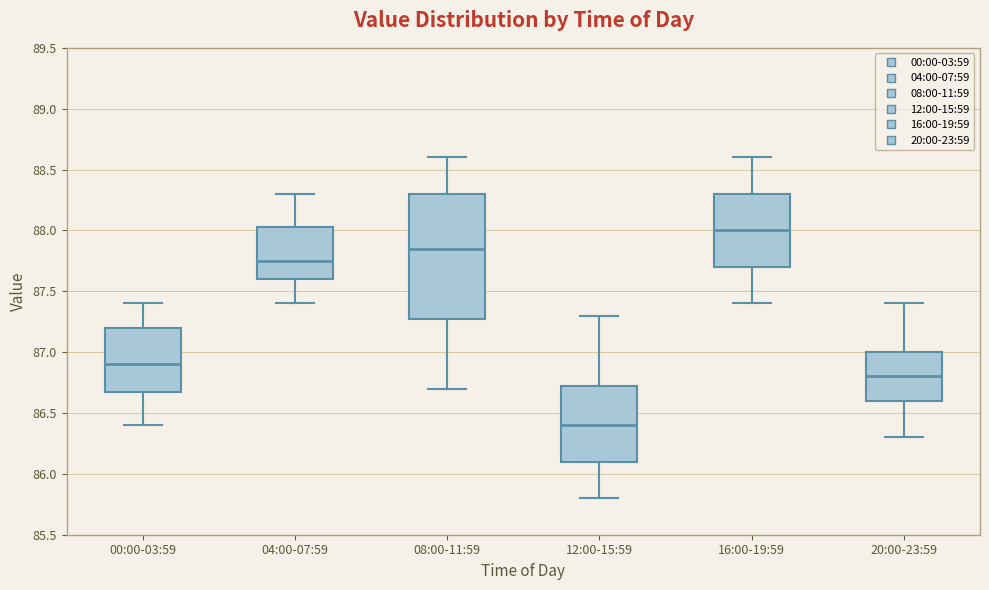

Which box has the highest median line?

16:00-19:59